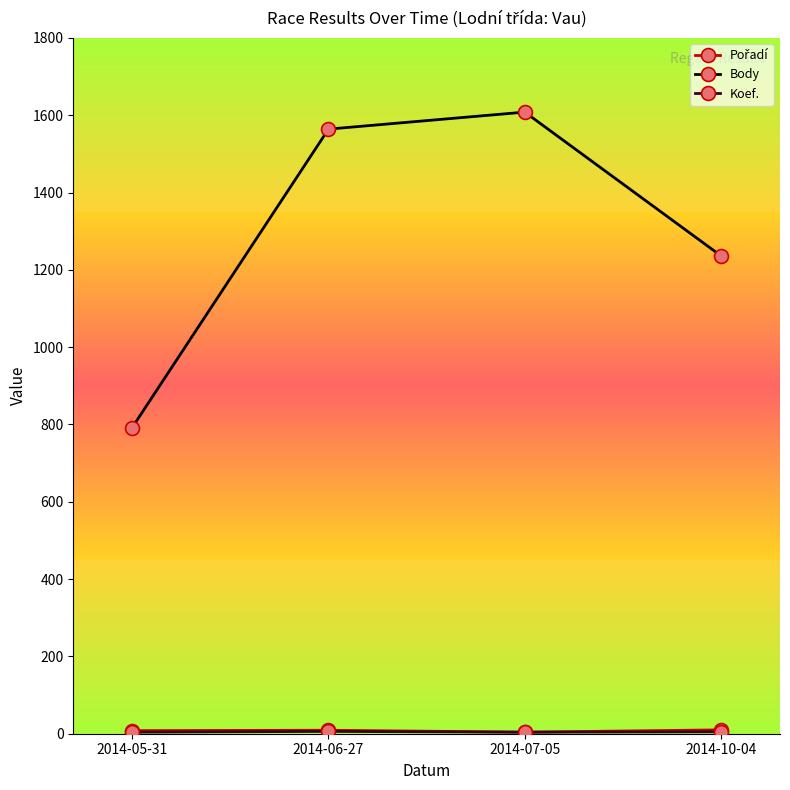

What is the label of the 1st point from the right?

2014-10-04